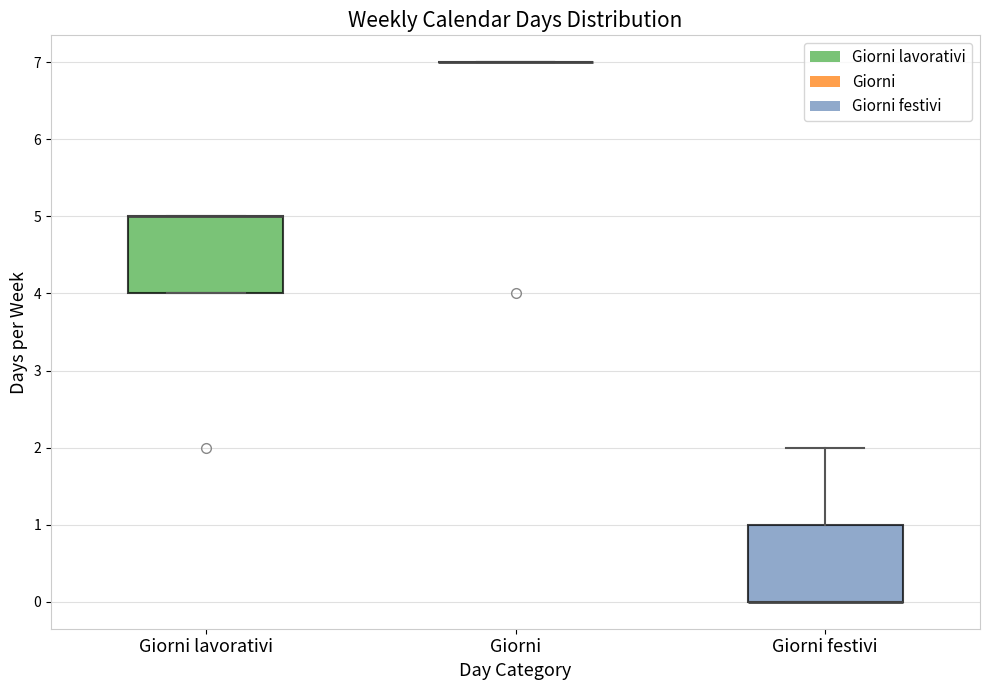

Reading left to right, transcribe this box plot: for each box, give where its median line is, the range the box spans, and where its two whiskers end, as read against the y-axis. The values are not printed on the chart, so give them approximately, as read against the axis.

Giorni lavorativi: median 5 (drawn on the box's upper edge), box 4 to 5, whiskers 4 to 5
Giorni: box collapsed to a line at 7, whiskers 7 to 7
Giorni festivi: median 0 (drawn on the box's lower edge), box 0 to 1, whiskers 0 to 2